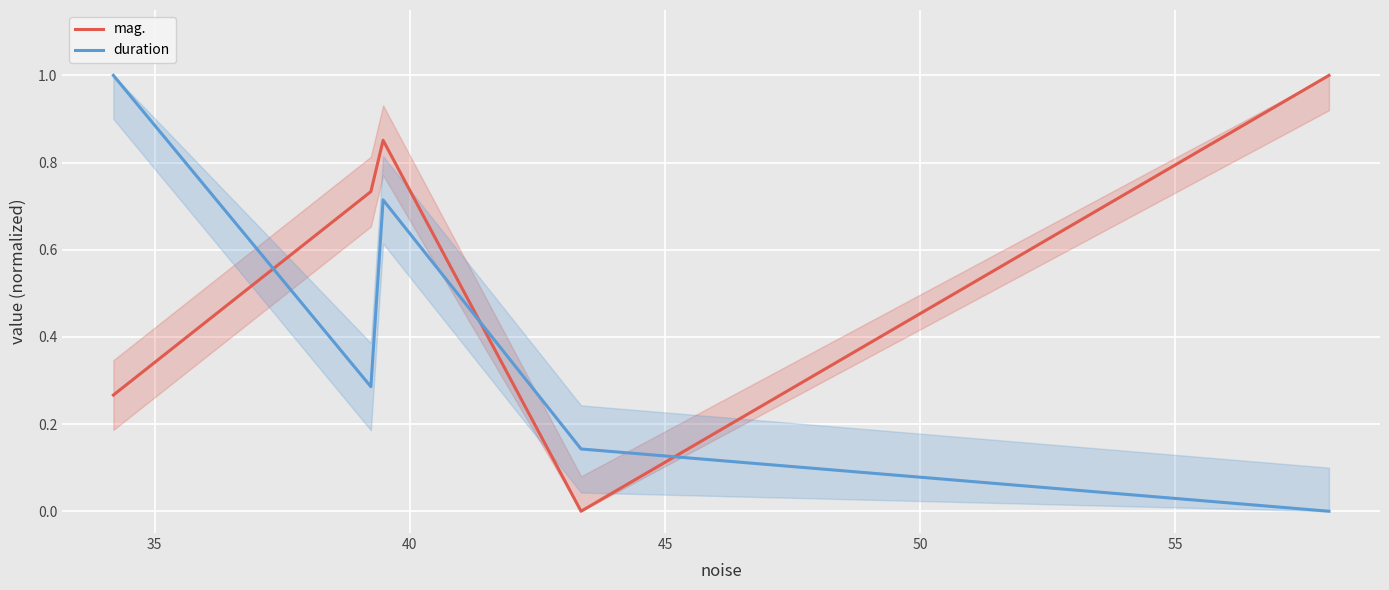

What is the difference between the second highest and second lowest values in the mag. series?

0.6